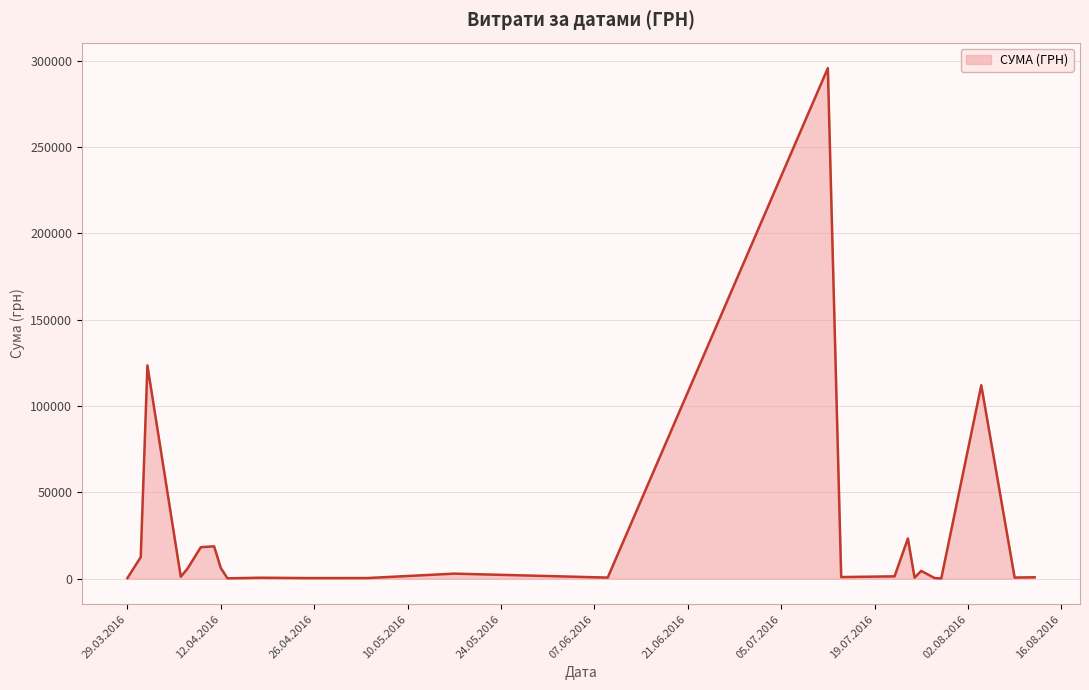

Does the chart have visible grid lines?

Yes